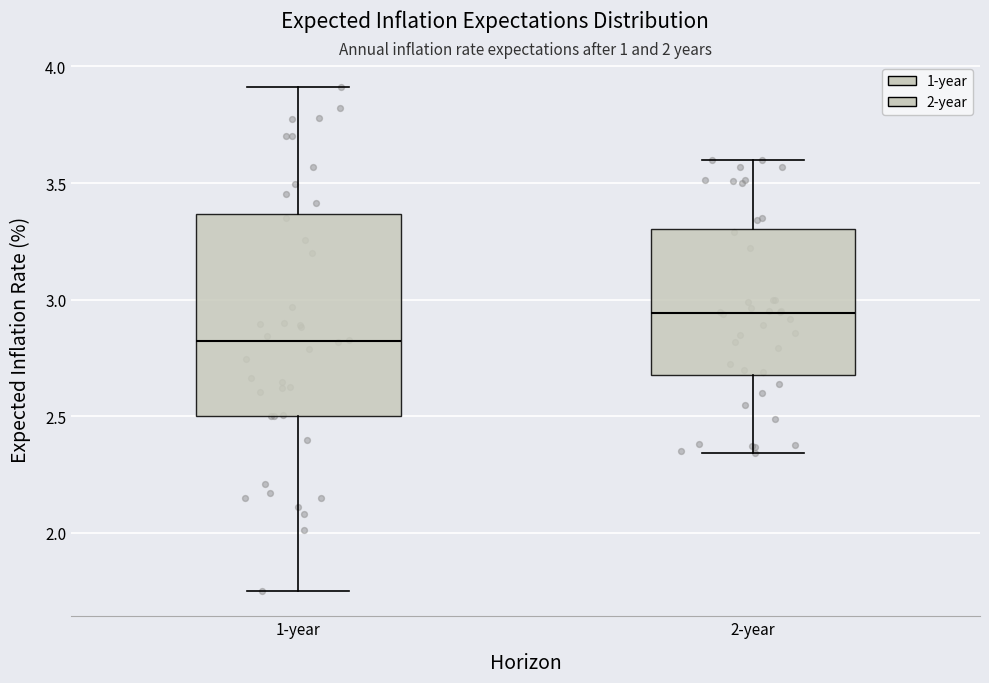

Which box has the highest median line?

2-year